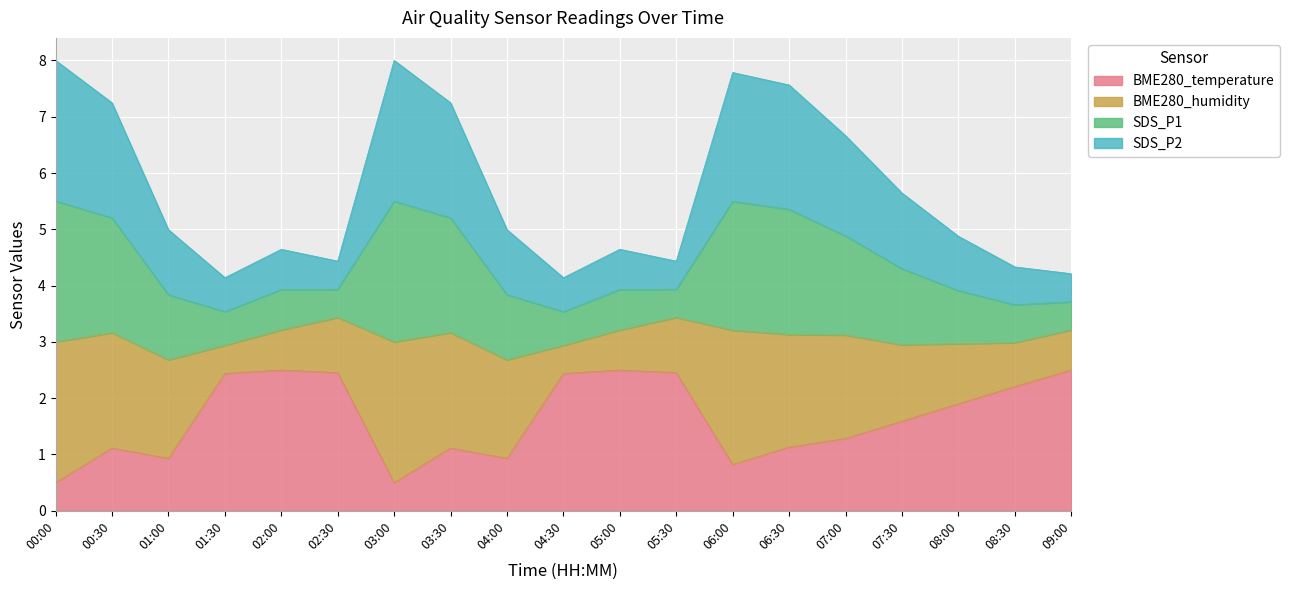

Where is the first local minimum for SDS_P1?

01:30